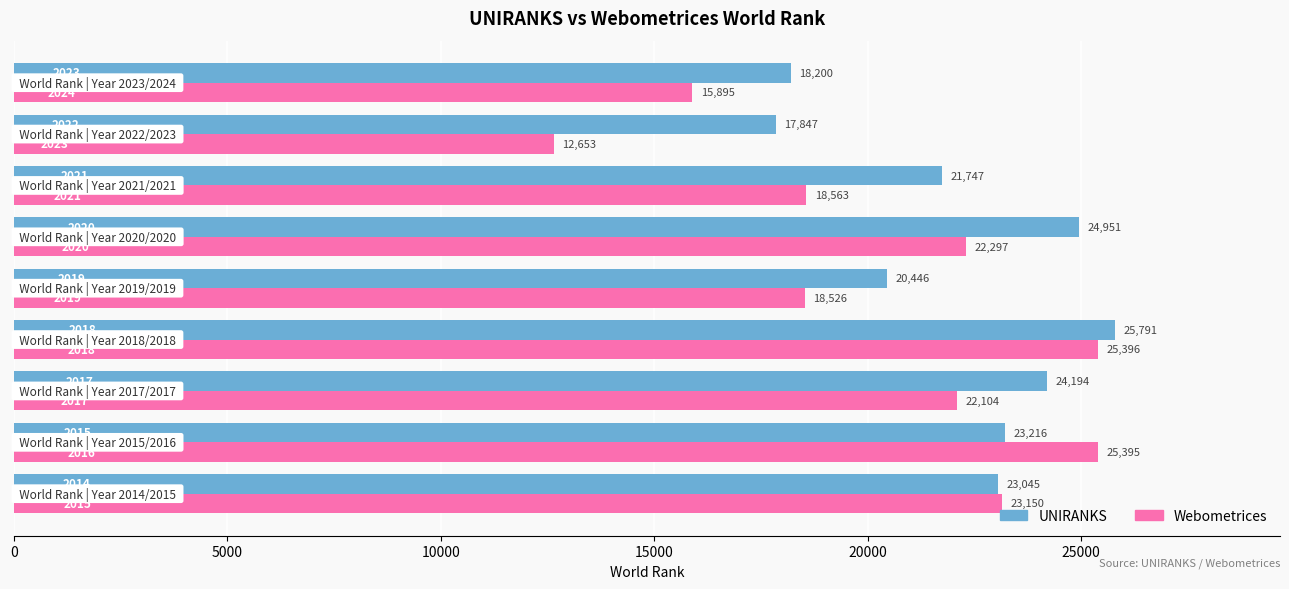

At how many categories does at least one series exceed 23456?

4